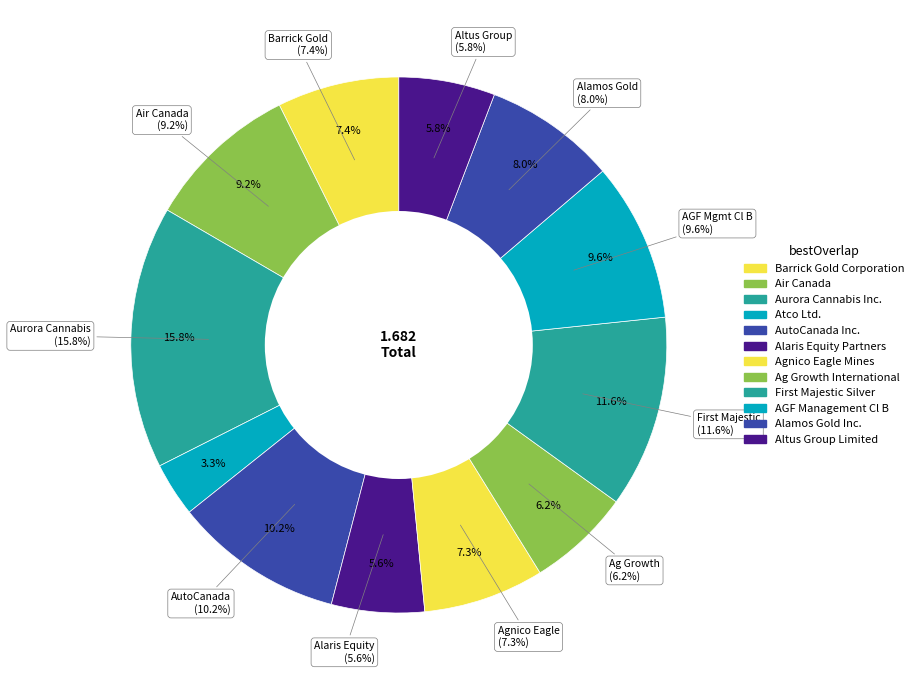

To the nearest percent, what portion does Alamos Gold Inc. represent?

8%